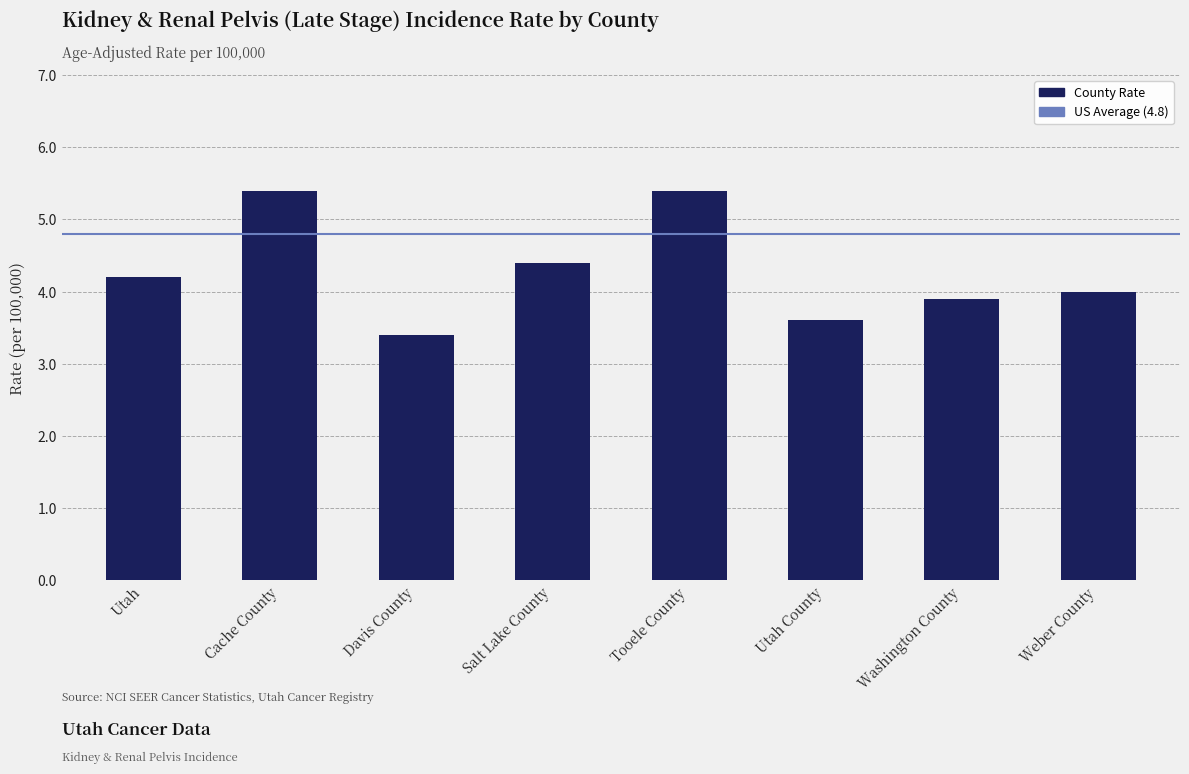

Reading left to right, extract all data points from this chart.

4.2	5.4	3.4	4.4	5.4	3.6	3.9	4.0